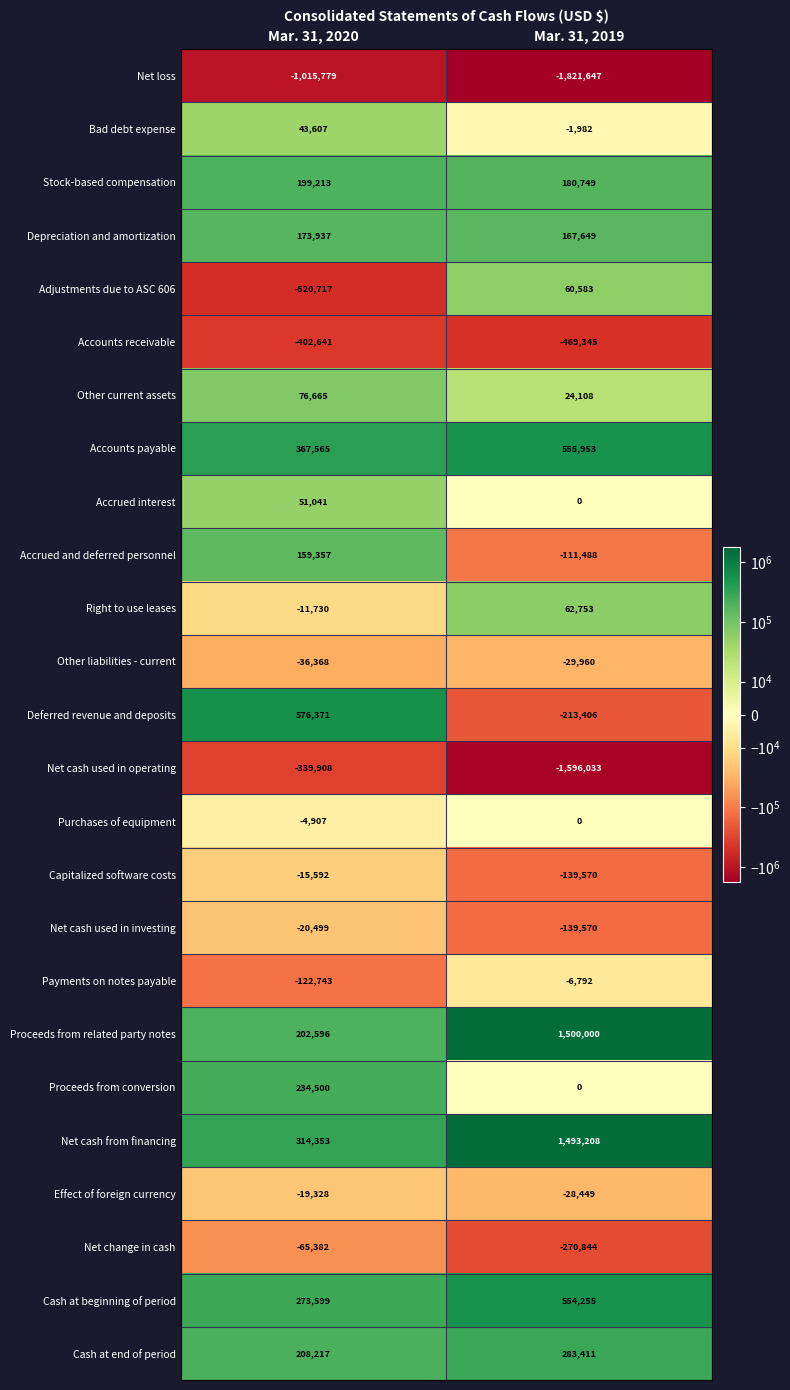

What is the approximate value of Purchases of equipment at Mar. 31, 2020?

-4907